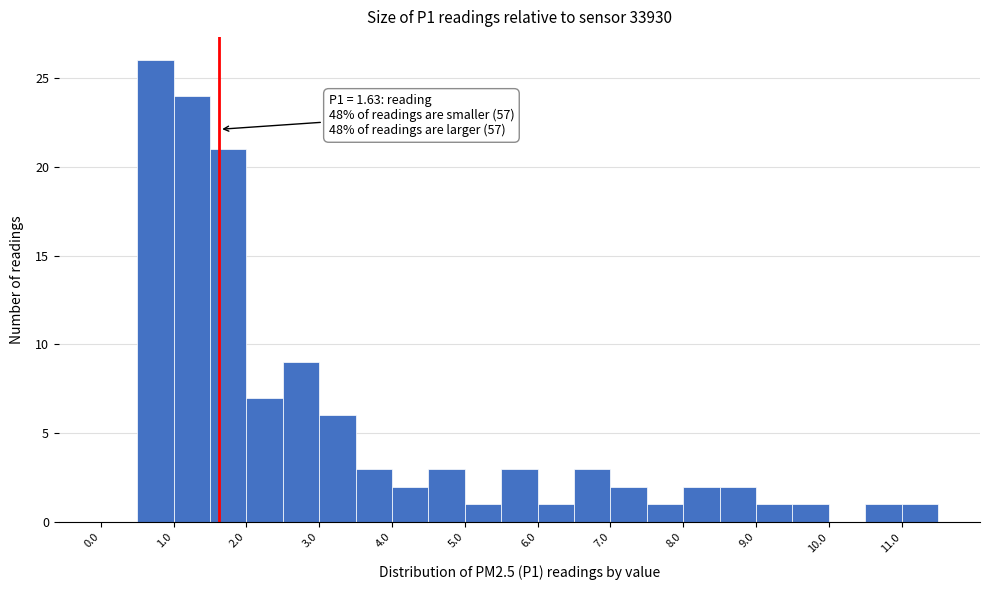

Which range on the x-axis has the tallest bar?

0.5 to 1.0